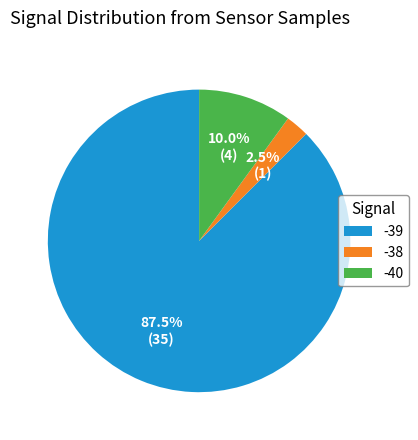

What is the ratio of the value at -40 to the value at -38?

4.0